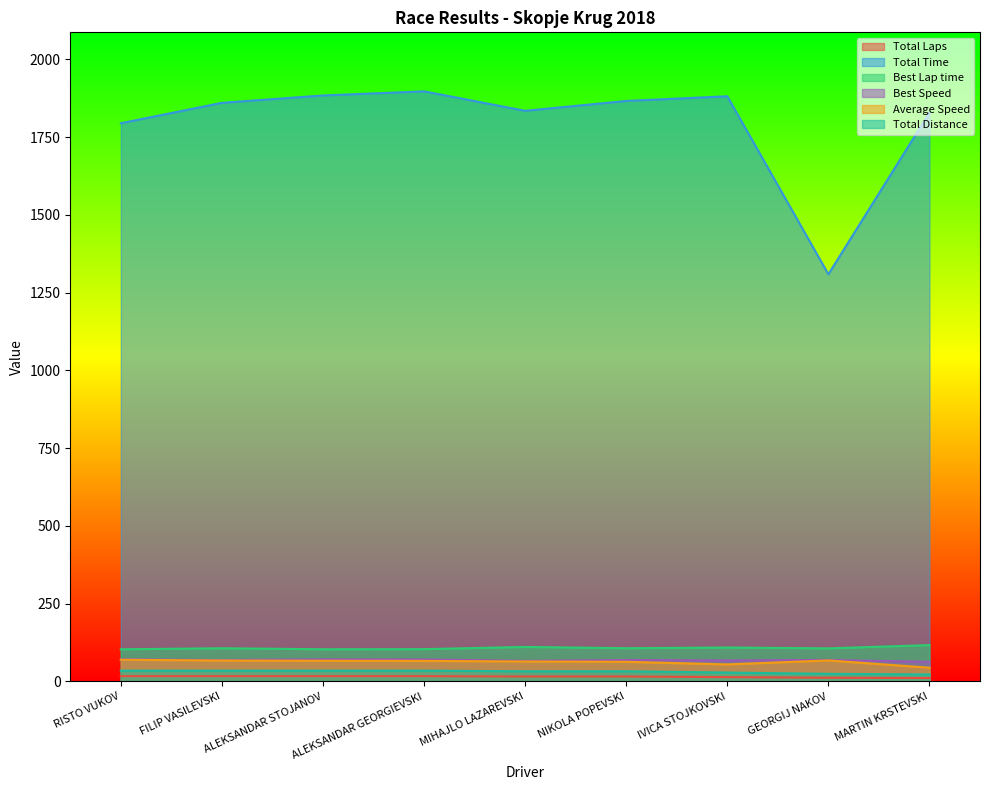

Rank the series at ALEKSANDAR GEORGIEVSKI from highest to lowest value.

Total Time, Best Lap time, Best Speed, Average Speed, Total Distance, Total Laps